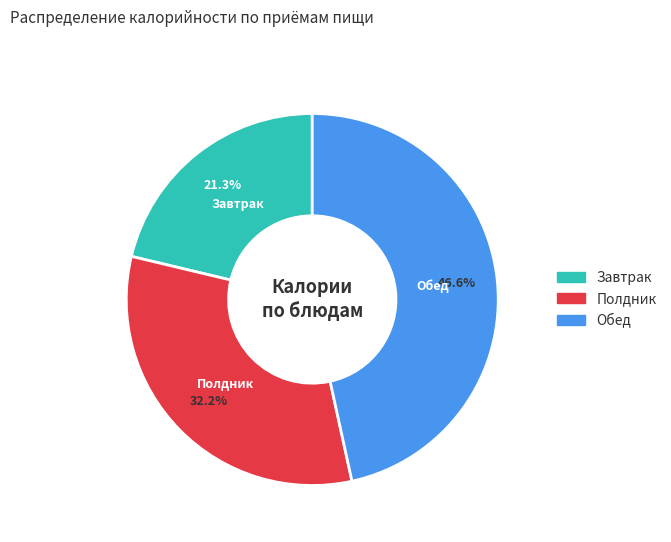

Rank the categories by value from highest to lowest.

Обед, Полдник, Завтрак